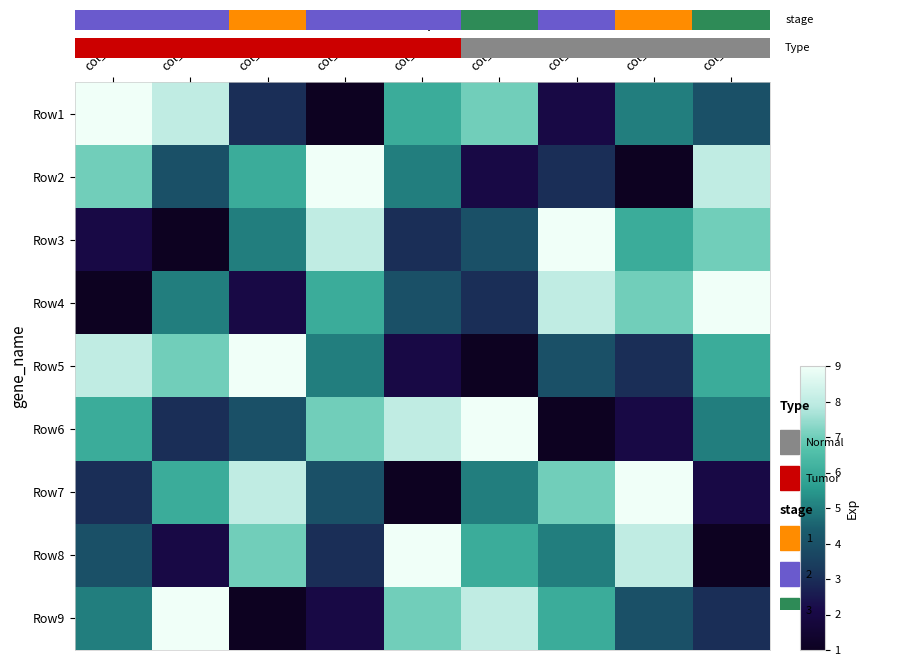

At col_1, list the series in order from largest to smallest.

Row1, Row5, Row2, Row6, Row9, Row8, Row7, Row3, Row4